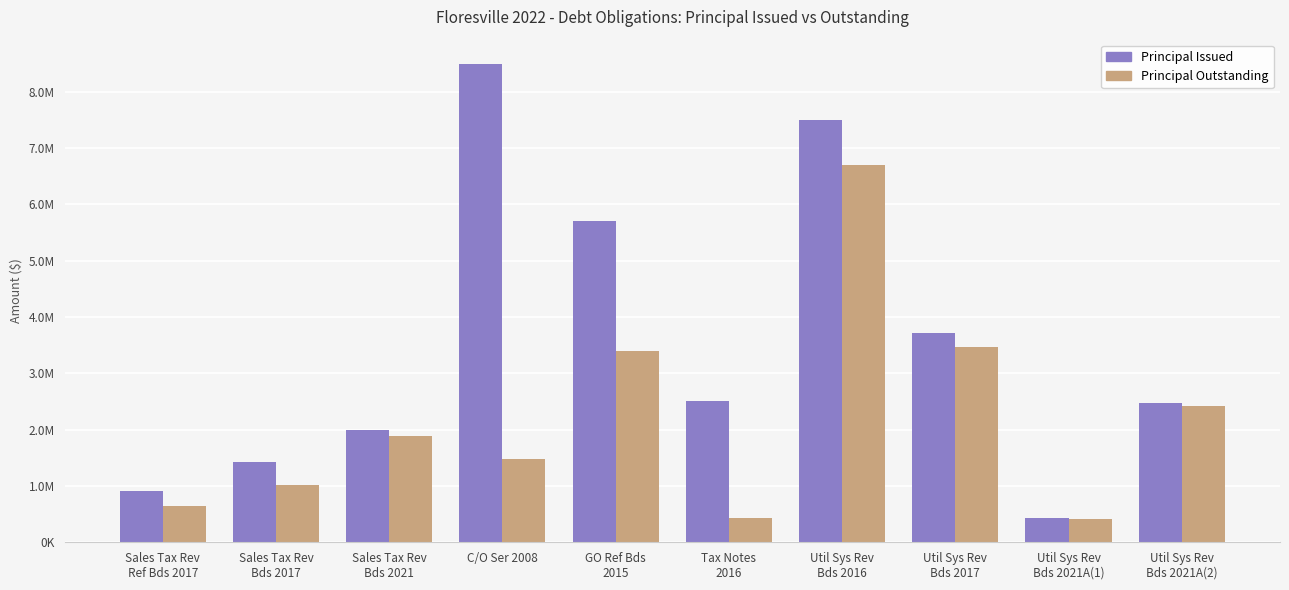

Reading right to left, what are all the values shown in this chart?

Principal Issued: 2465000	427000	3719000	7495000	2505000	5705000	8500000	2000000	1430000	905000
Principal Outstanding: 2422000	420000	3468000	6699000	435000	3405000	1475000	1880000	1020000	645000